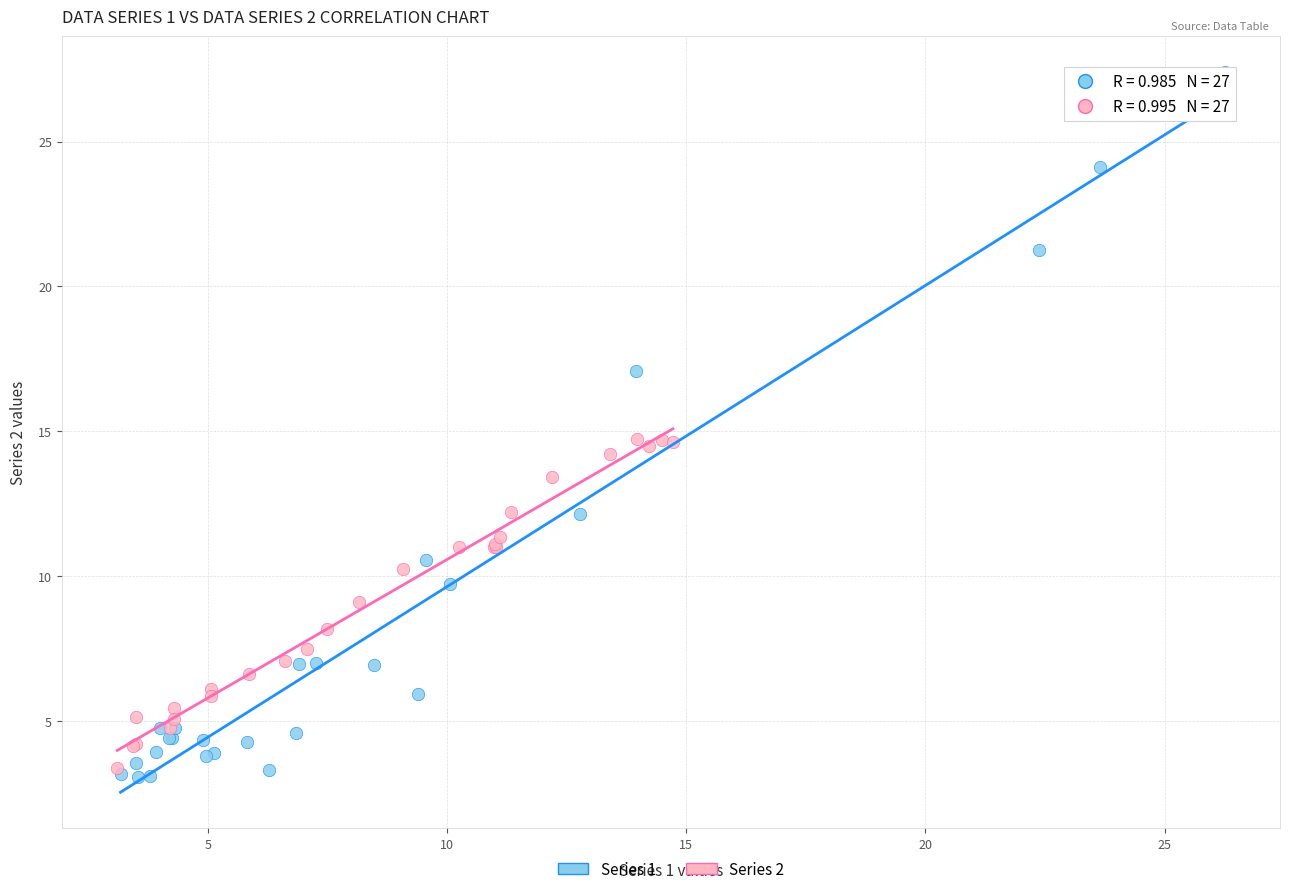

Which series has the widest spread of Y values?

Series 1